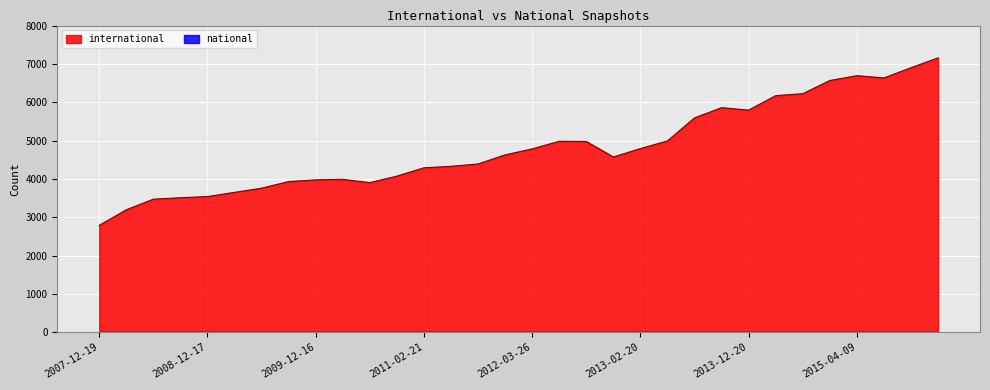

List the labels in order of value, smallest first.

2007-12-19, 2008-04-01, 2008-06-27, 2008-10-10, 2008-12-17, 2009-04-06, 2009-06-17, 2010-07-26, 2009-09-25, 2009-12-16, 2010-04-01, 2010-11-17, 2011-02-21, 2011-06-10, 2011-09-05, 2012-12-11, 2012-01-18, 2012-03-26, 2013-02-20, 2012-10-31, 2012-07-13, 2013-05-21, 2013-07-09, 2013-12-20, 2013-09-10, 2014-03-28, 2014-09-08, 2015-01-19, 2015-07-03, 2015-04-09, 2015-10-01, 2016-01-04